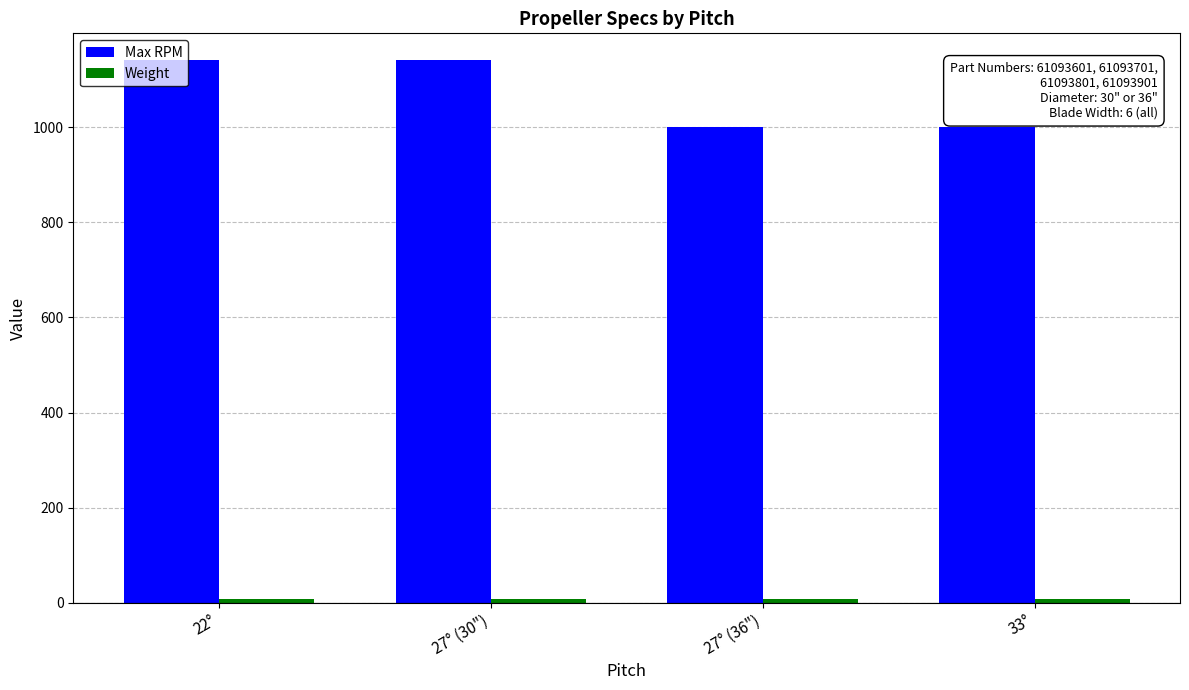

Which series has the largest total across all categories?

Max RPM